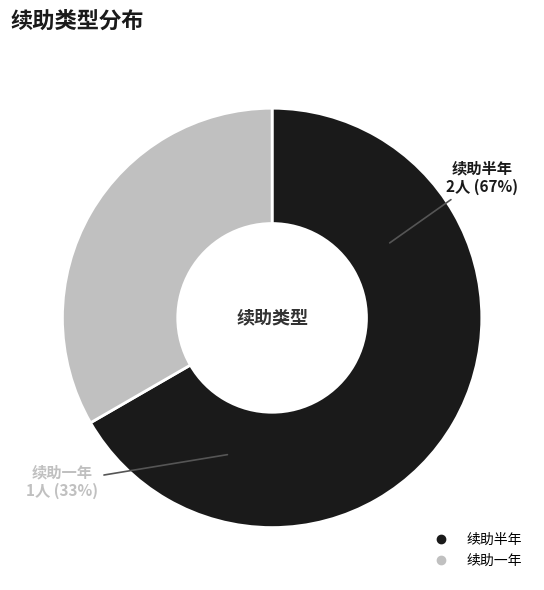

To the nearest percent, what is the difference between the 续助一年 and 续助半年 slice percentages?

33%